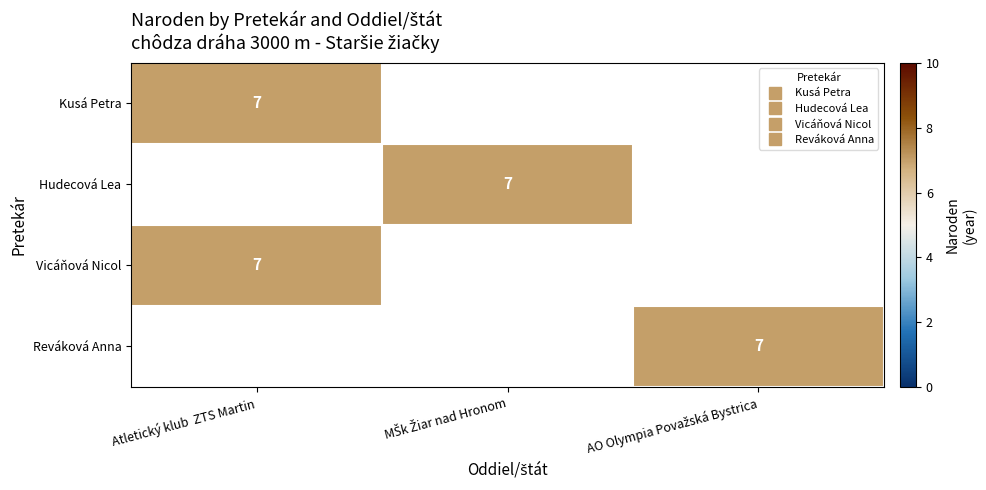

Count the number of categories in the chart.

3